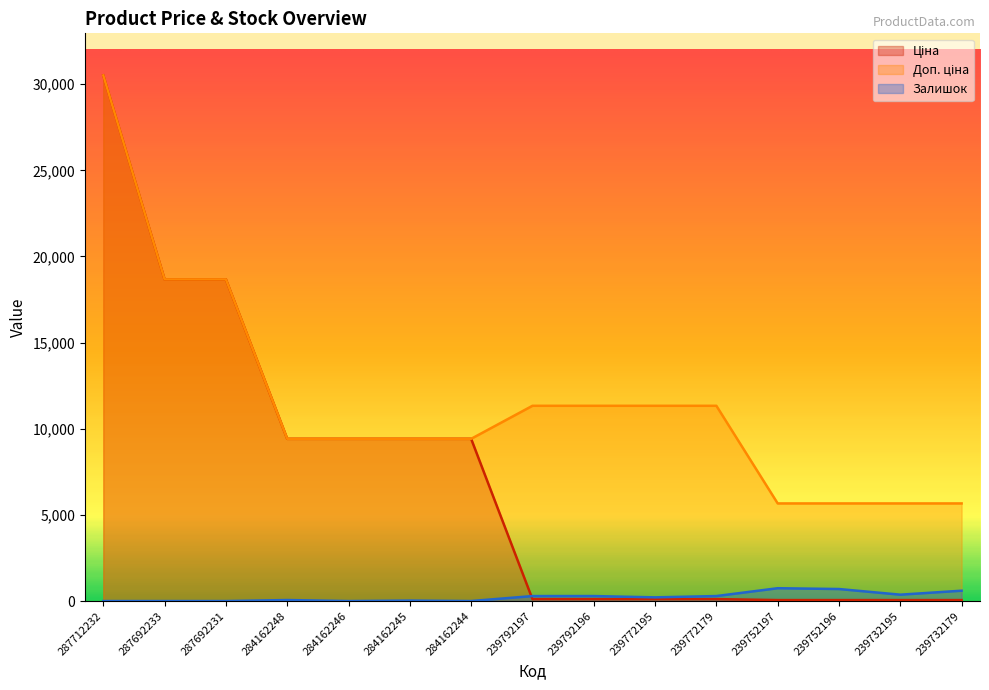

True or false: Ціна has more than 0 points higher than both neighbors.

False